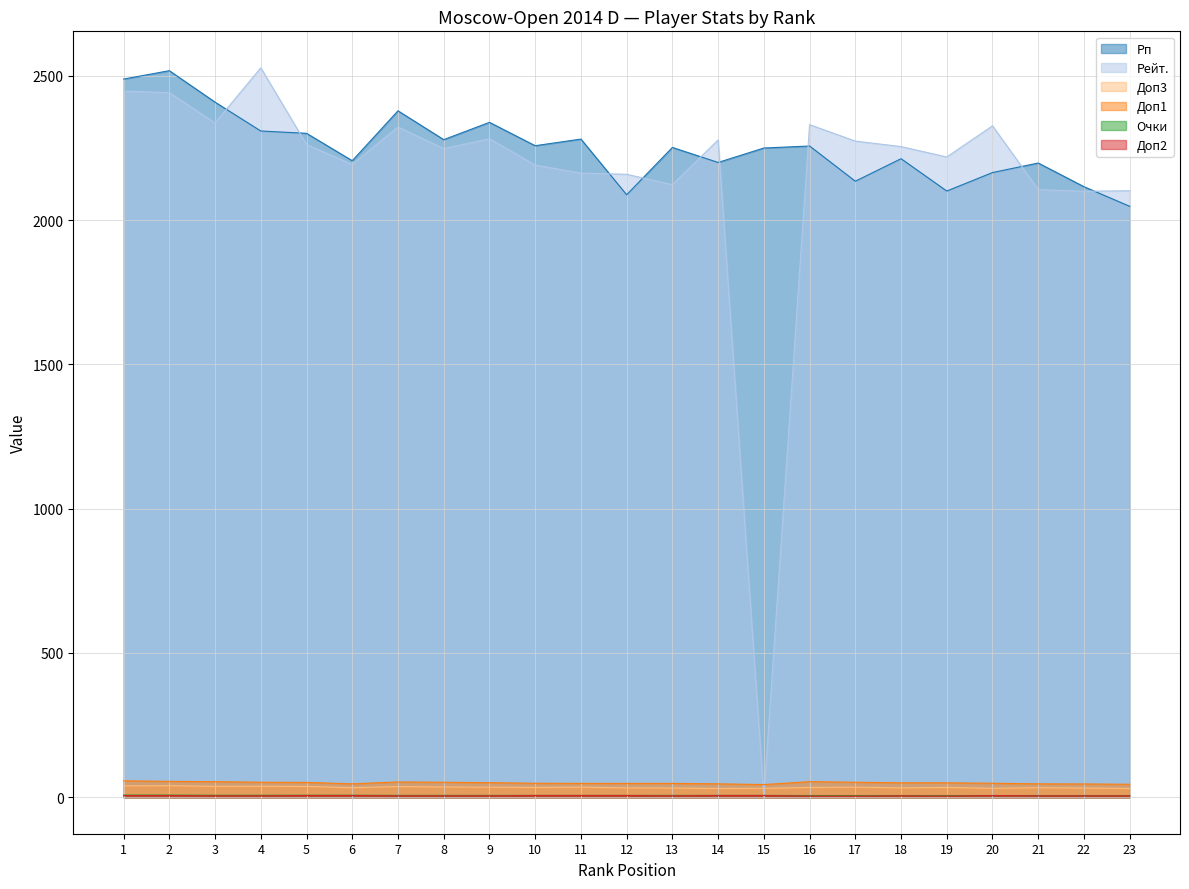

True or false: Доп3 and Очки cross at least once.

False